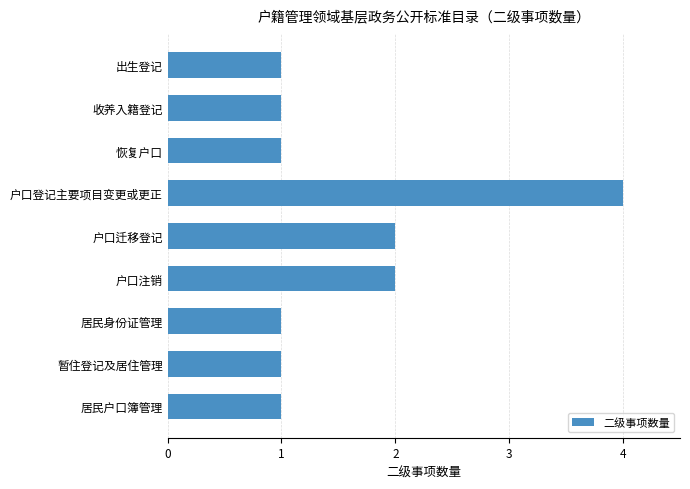

What is the sum of all values?

14